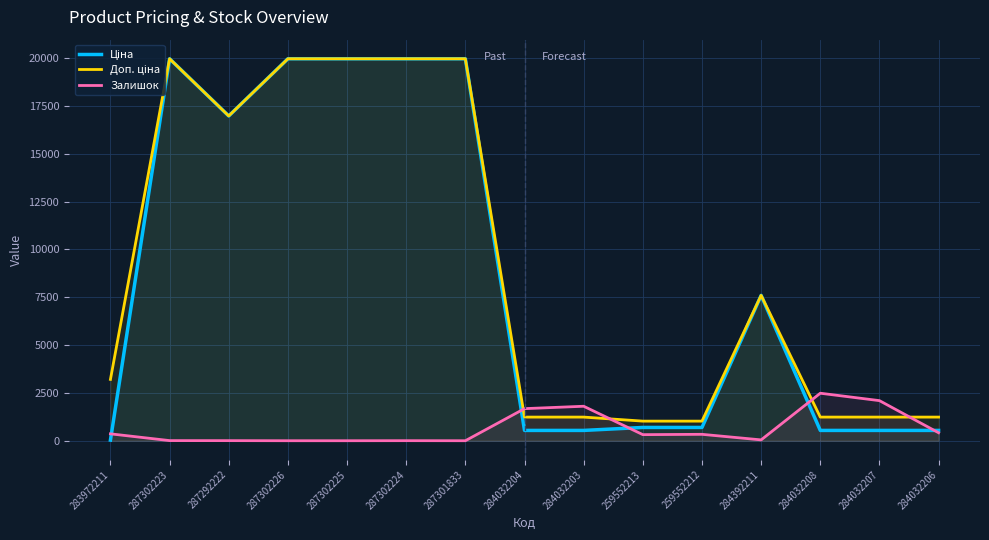

How many interior local valleys does the Доп. ціна series have?

1